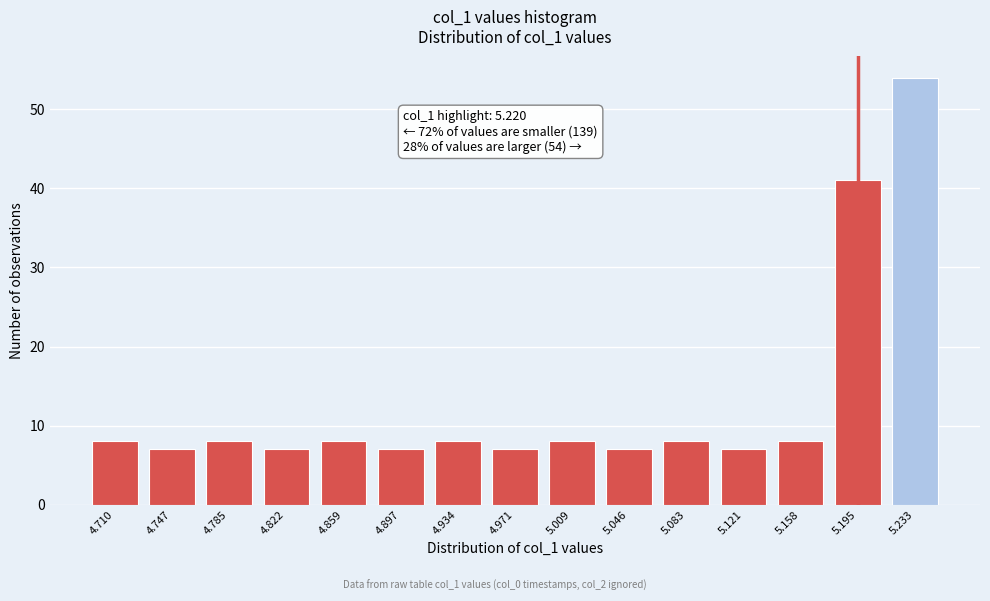

Reading left to right, what are all the values shown in this chart?

8	7	8	7	8	7	8	7	8	7	8	7	8	41	54